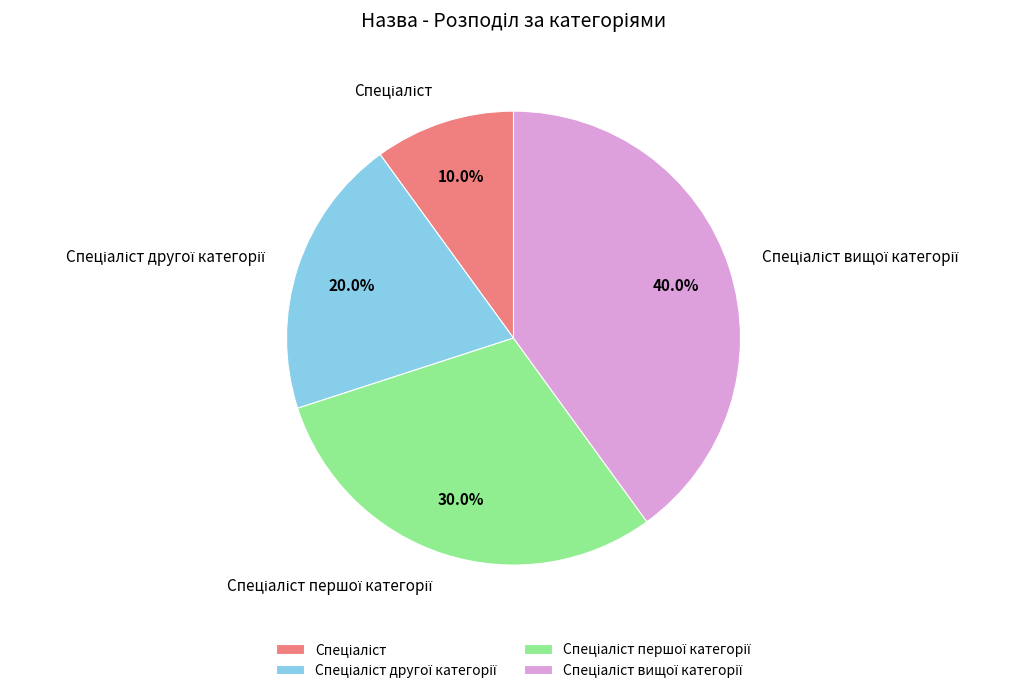

Does any single category account for the majority?

No